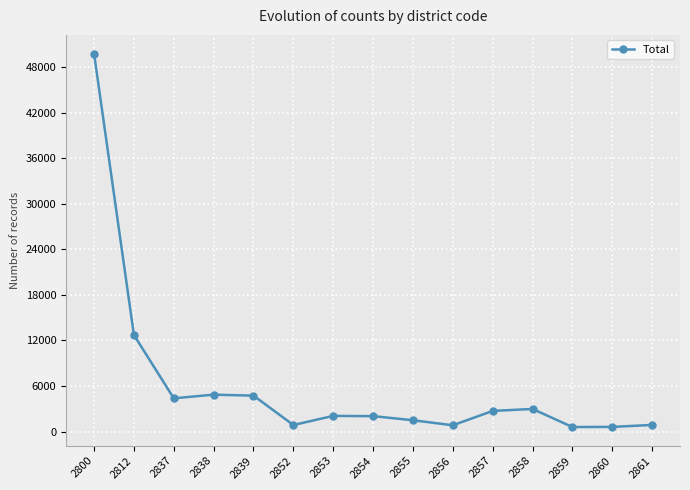

How many lines are shown in the chart?

1